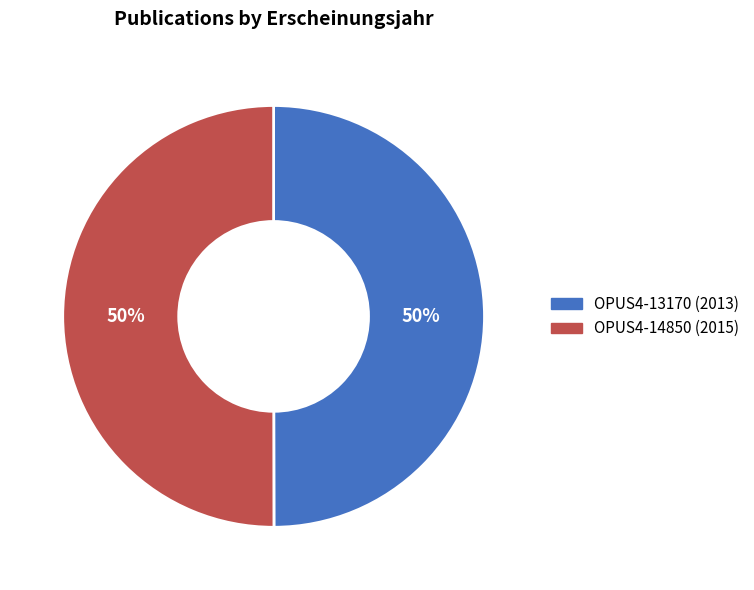

To the nearest percent, what is the combined percentage of OPUS4-14850 and OPUS4-13170?

100%